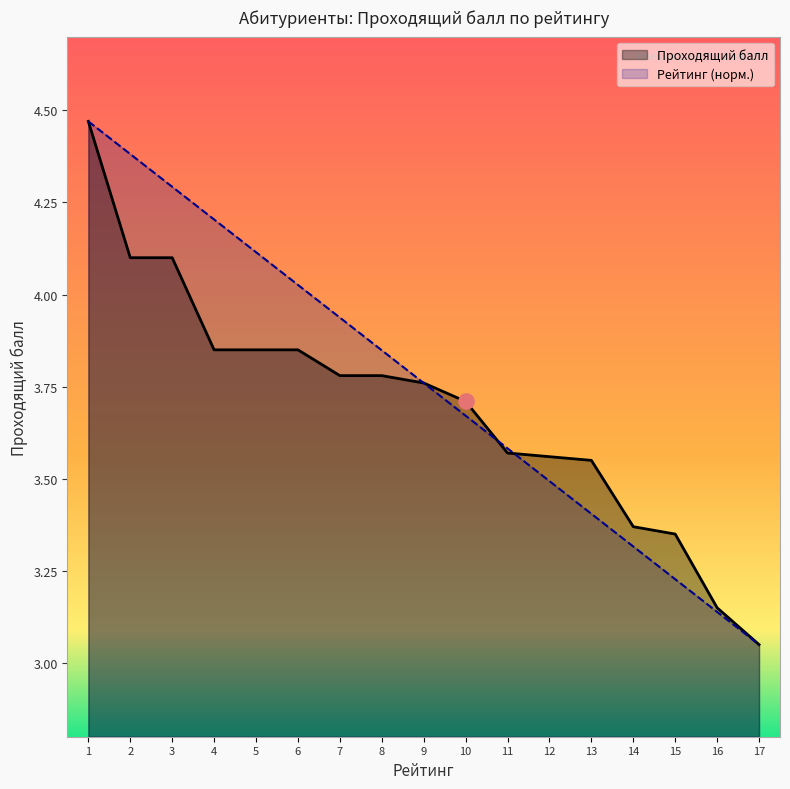

What are all the series names shown in the legend?

Проходящий балл, Рейтинг (норм.)